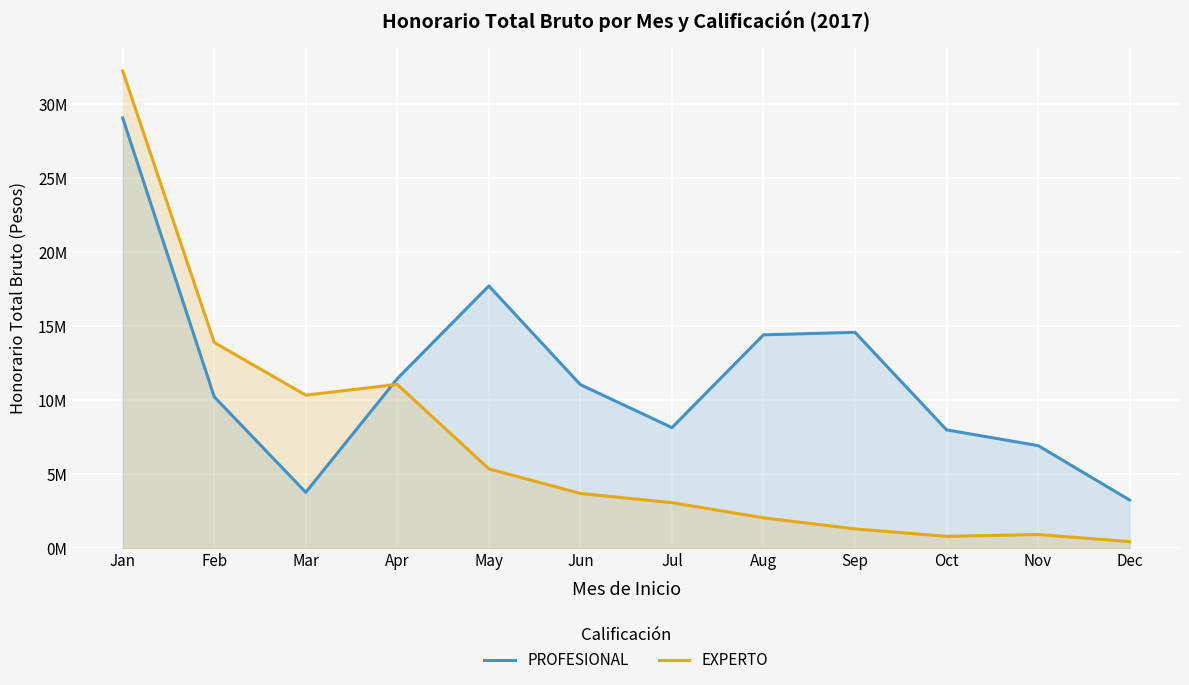

List the labels in order of EXPERTO value, smallest first.

Dec, Oct, Nov, Sep, Aug, Jul, Jun, May, Mar, Apr, Feb, Jan